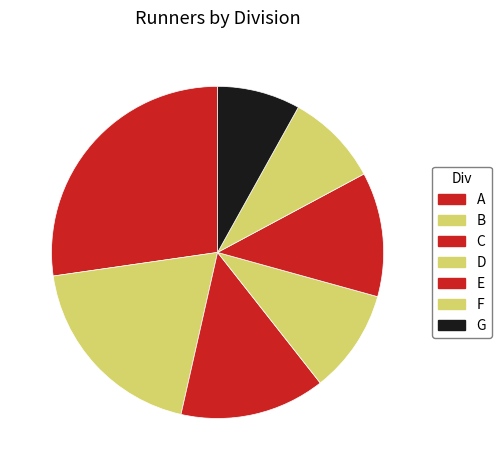

True or false: E accounts for 12% of the total.

True